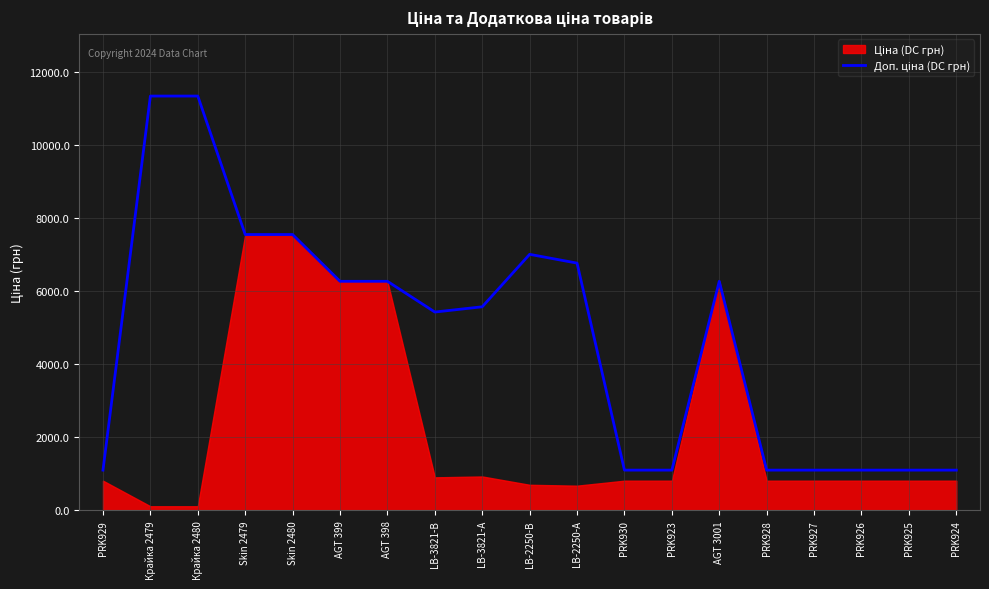

How many lines are shown in the chart?

1